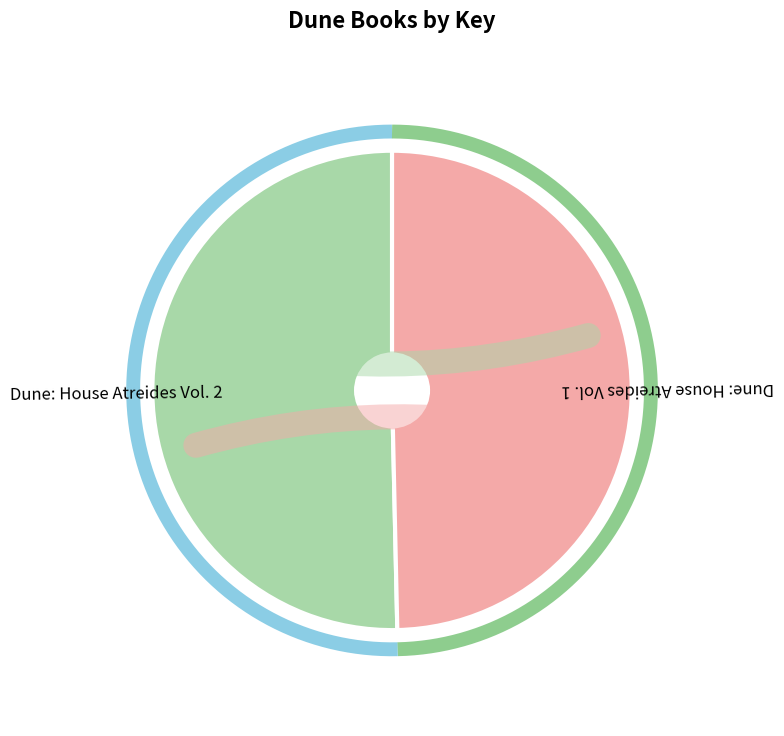

Does any single category account for the majority?

Yes